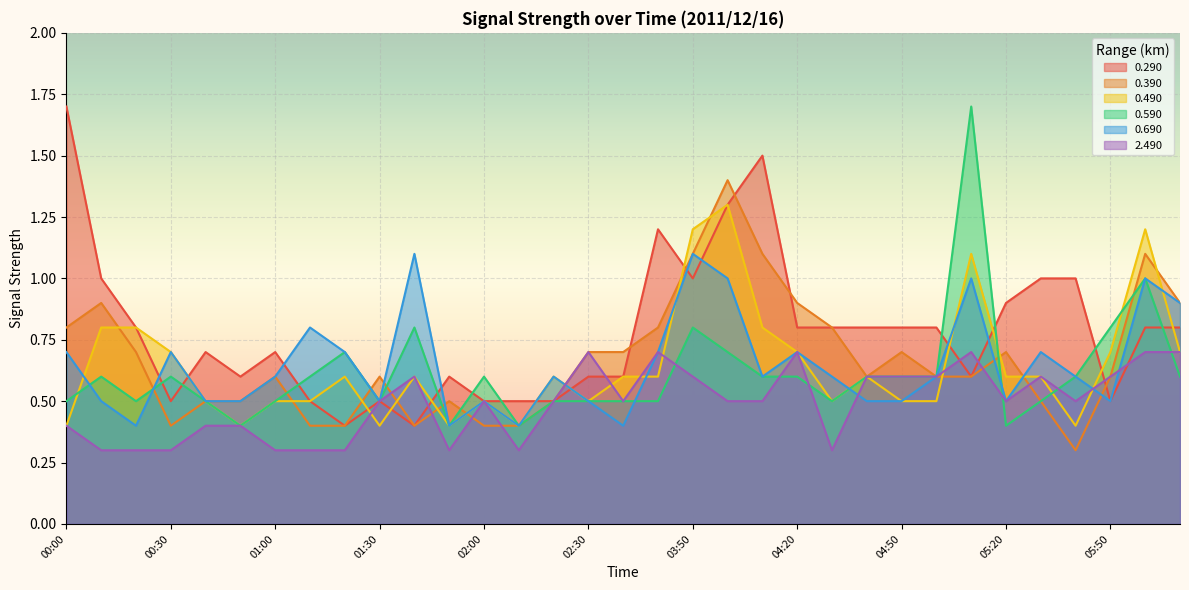

At which category is the sum across all series the highest?

04:00